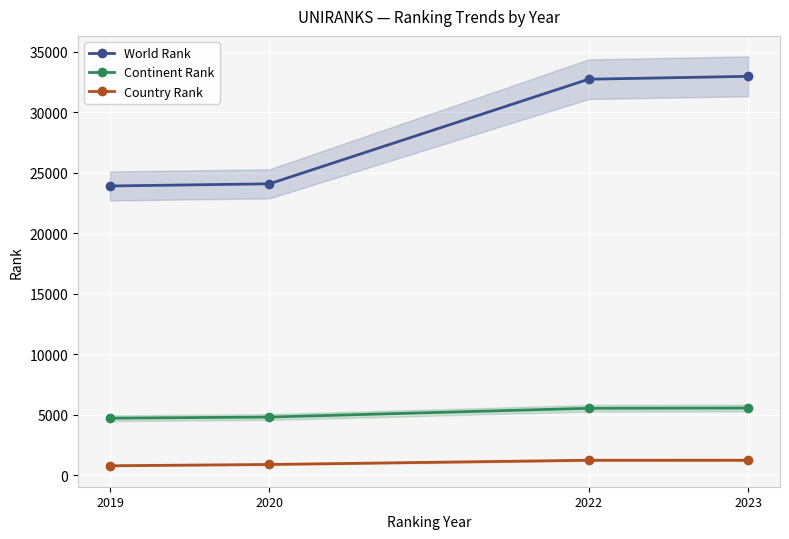

Reading left to right, transcribe all the data shown in this chart.

World Rank: 2019=23920	2020=24099	2022=32744	2023=32983
Continent Rank: 2019=4727	2020=4821	2022=5545	2023=5566
Country Rank: 2019=795	2020=901	2022=1250	2023=1252